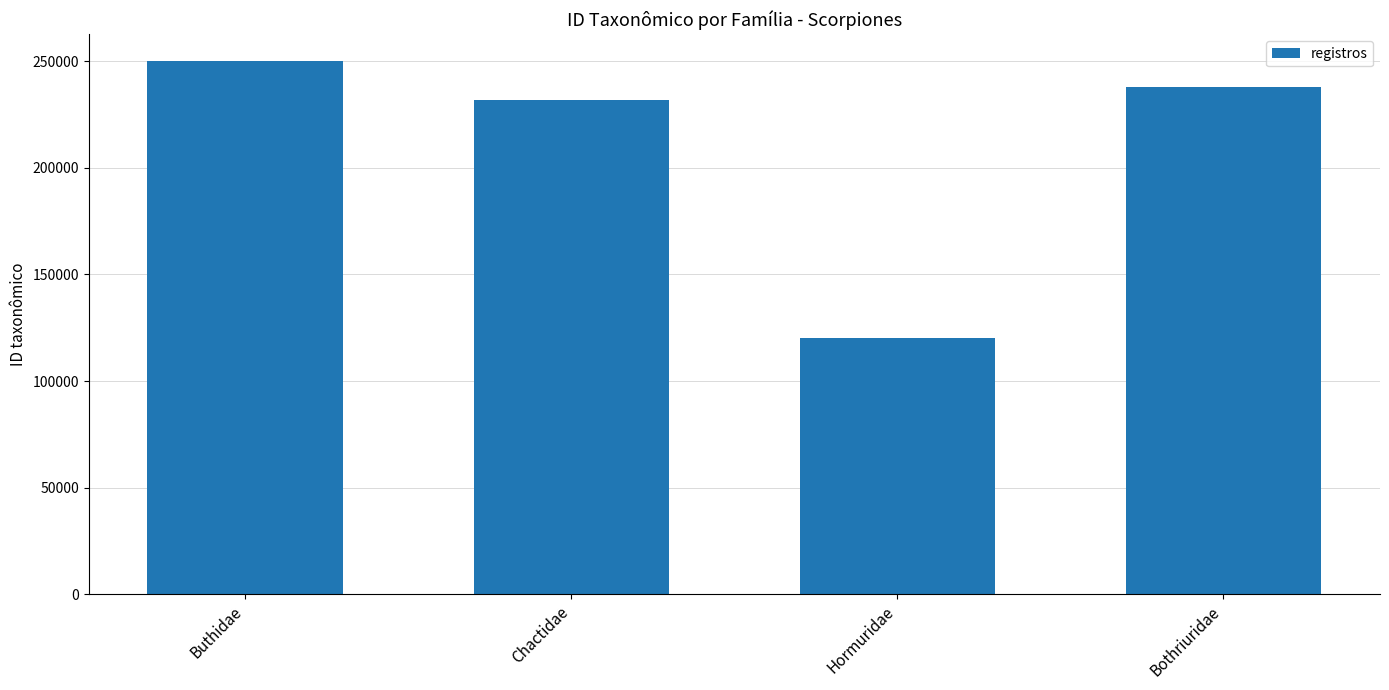

What is the smallest value displayed?

120306